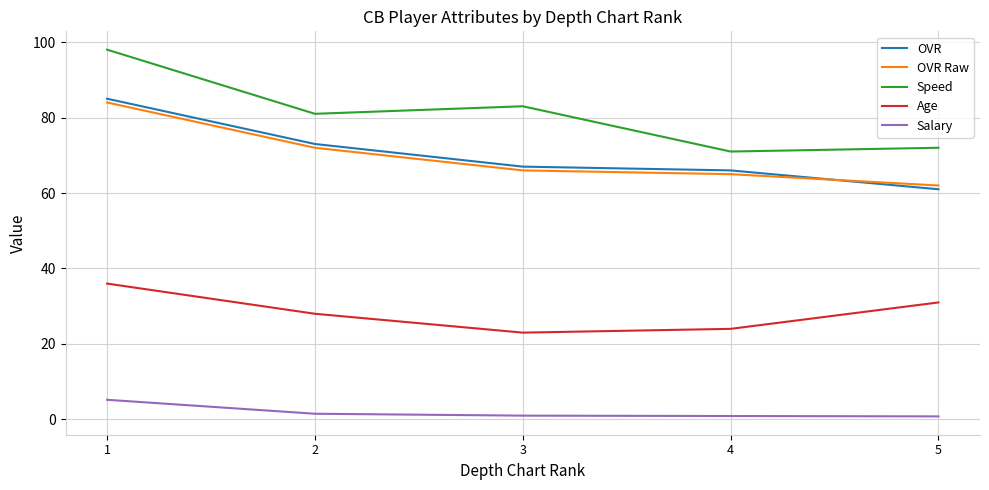

Is the value of Age at 4 greater than the value of OVR at 4?

No